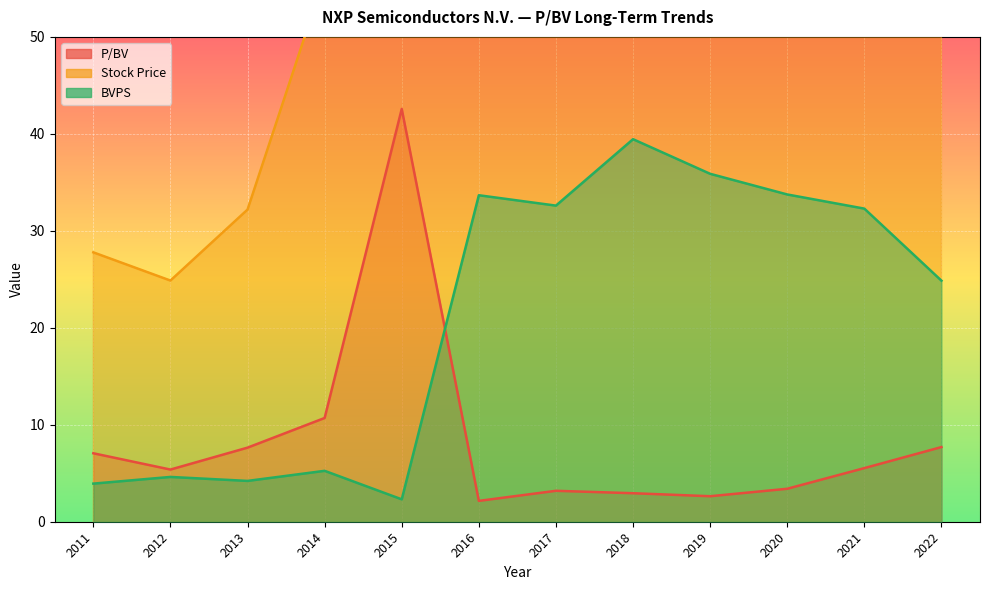

What is the average value of the BVPS series?

21.1